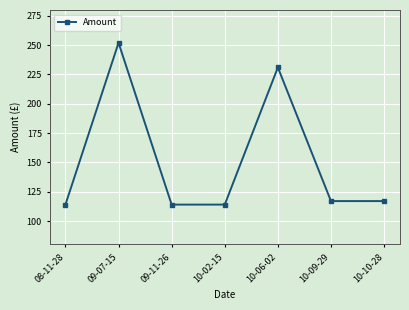

Reading left to right, what are all the values shown in this chart?

114	252	114	114	231	117	117